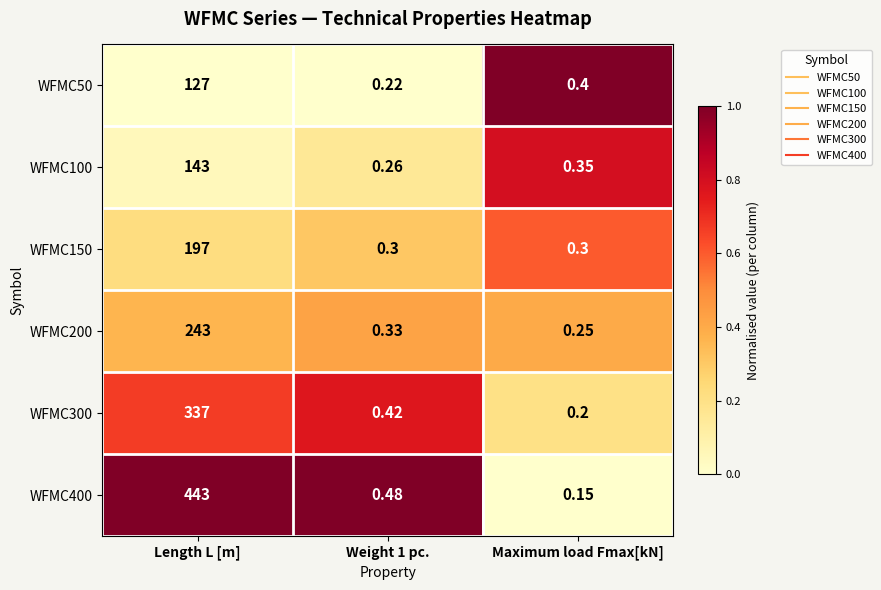

At which category is the sum across all series the highest?

Length L [m]